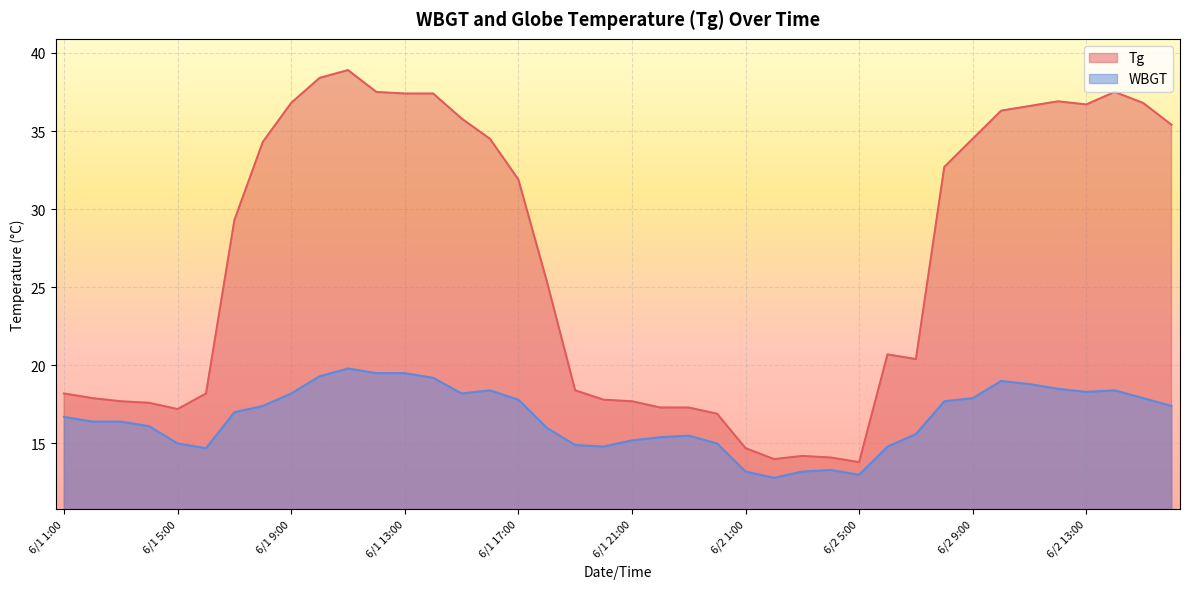

What is the label of the 22nd point from the left?

6/1 22:00